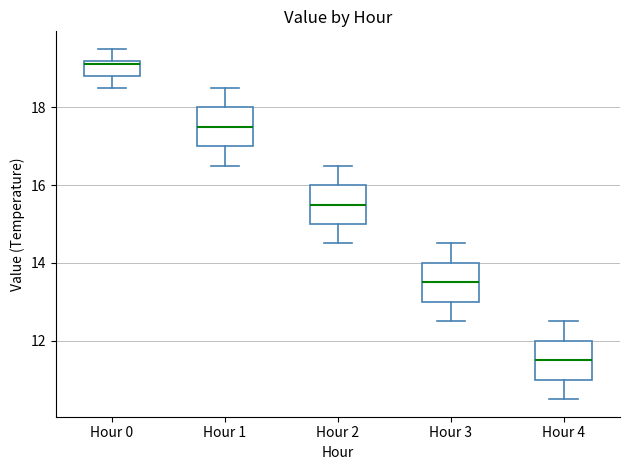

Reading left to right, read every box against the y-axis: the position of its median line, the range the box covers, and the ends of its whiskers. The values are not printed on the chart, so give them approximately, as read against the axis.

Hour 0: median 19.2 (just below the box's upper edge), box 18.8 to 19.2, whiskers 18.6 to 19.6
Hour 1: median 17.6, box 17.0 to 18.0, whiskers 16.6 to 18.6
Hour 2: median 15.6, box 15.0 to 16.0, whiskers 14.6 to 16.6
Hour 3: median 13.6, box 13.0 to 14.0, whiskers 12.6 to 14.6
Hour 4: median 11.6, box 11.0 to 12.0, whiskers 10.6 to 12.6